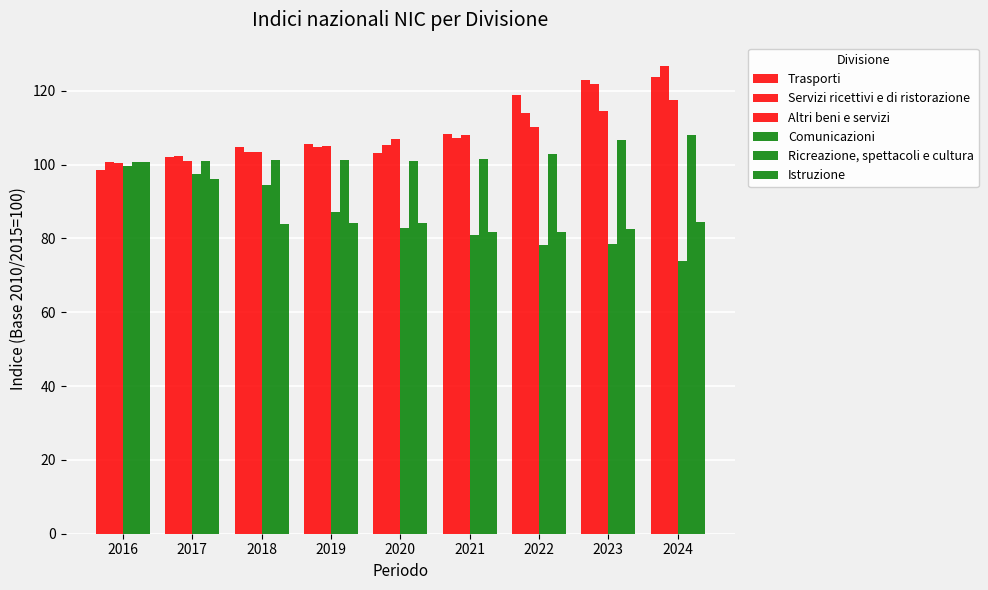

What is the difference between the highest and lowest values at 2018?

20.9